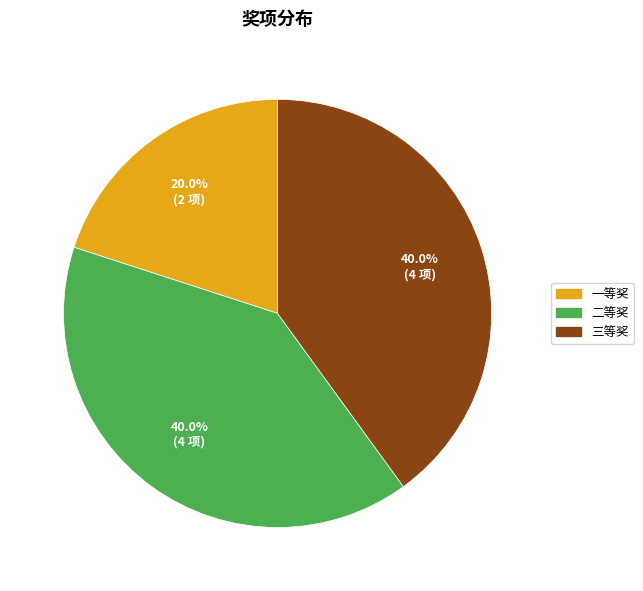

The 一等奖 slice represents 7% of the pie. True or false?

False